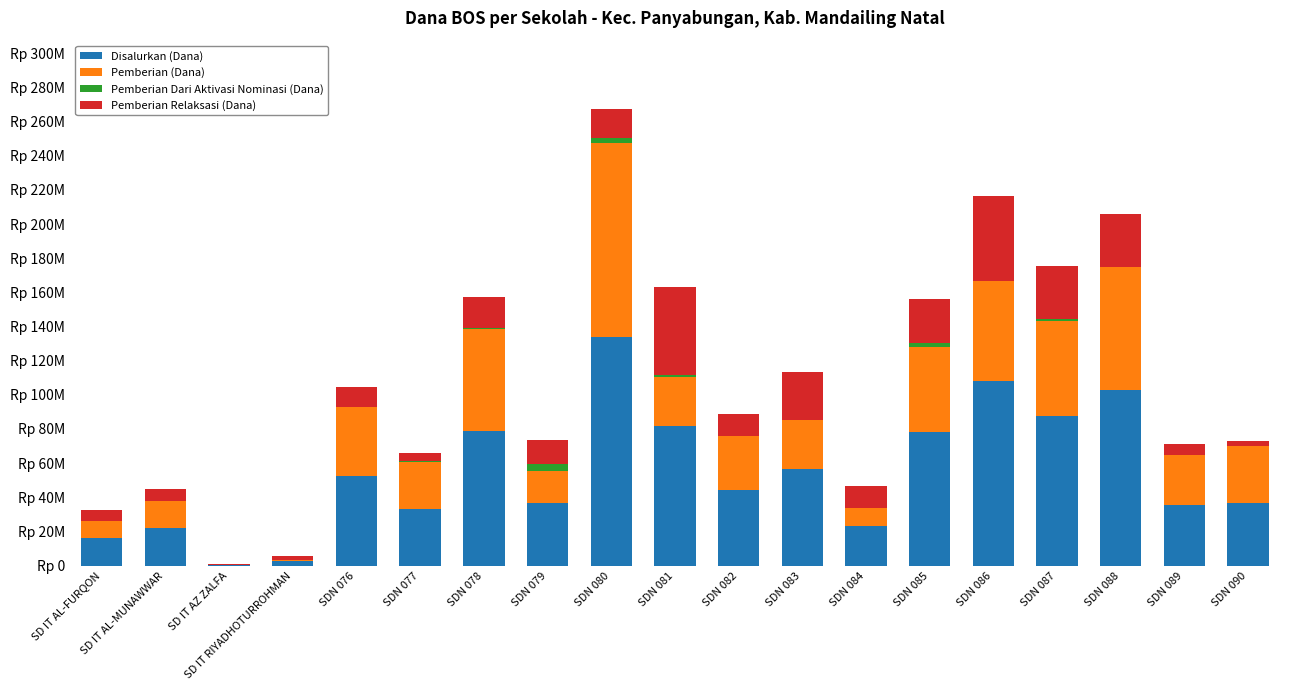

Does the chart contain stacked bars?

Yes